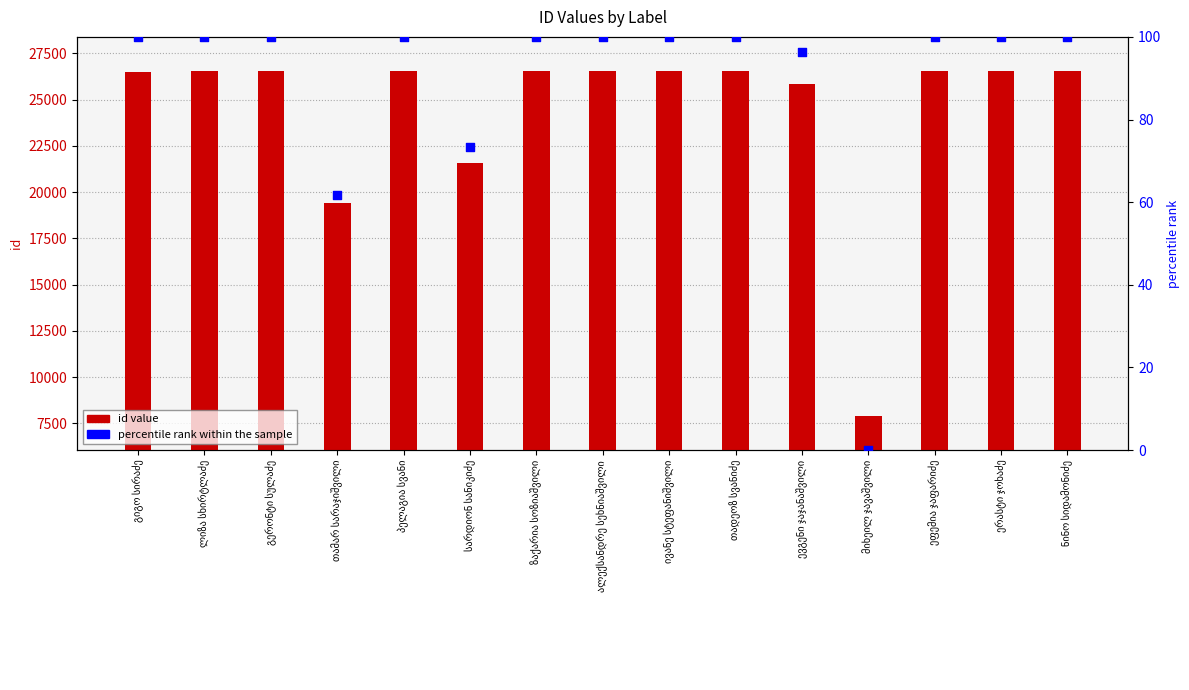

What are all the series names shown in the legend?

id value, percentile rank within the sample